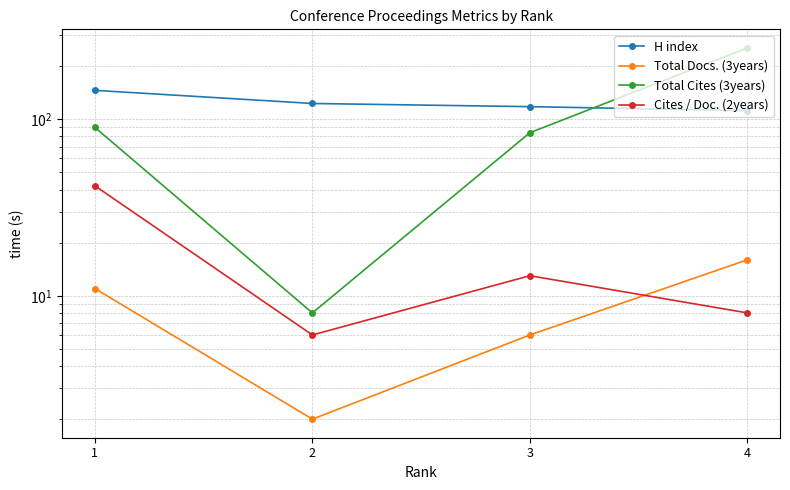

True or false: H index and Total Docs. (3years) cross at least once.

False